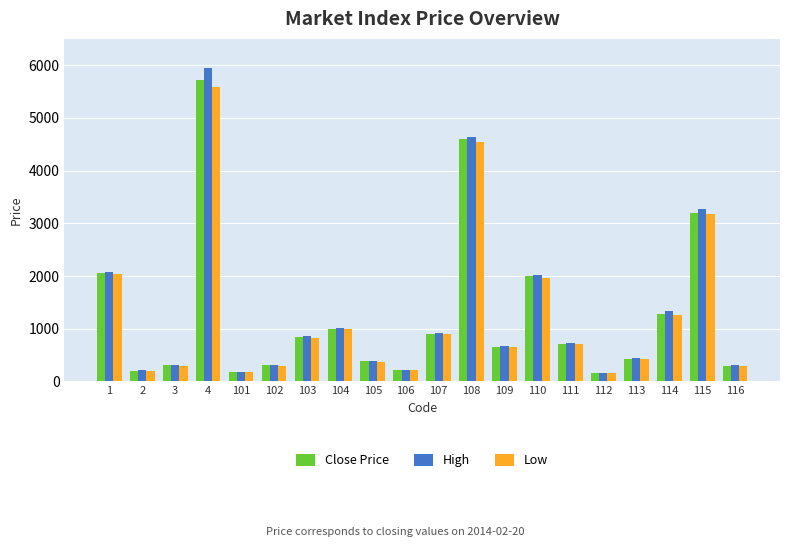

At which category is the sum across all series the highest?

4